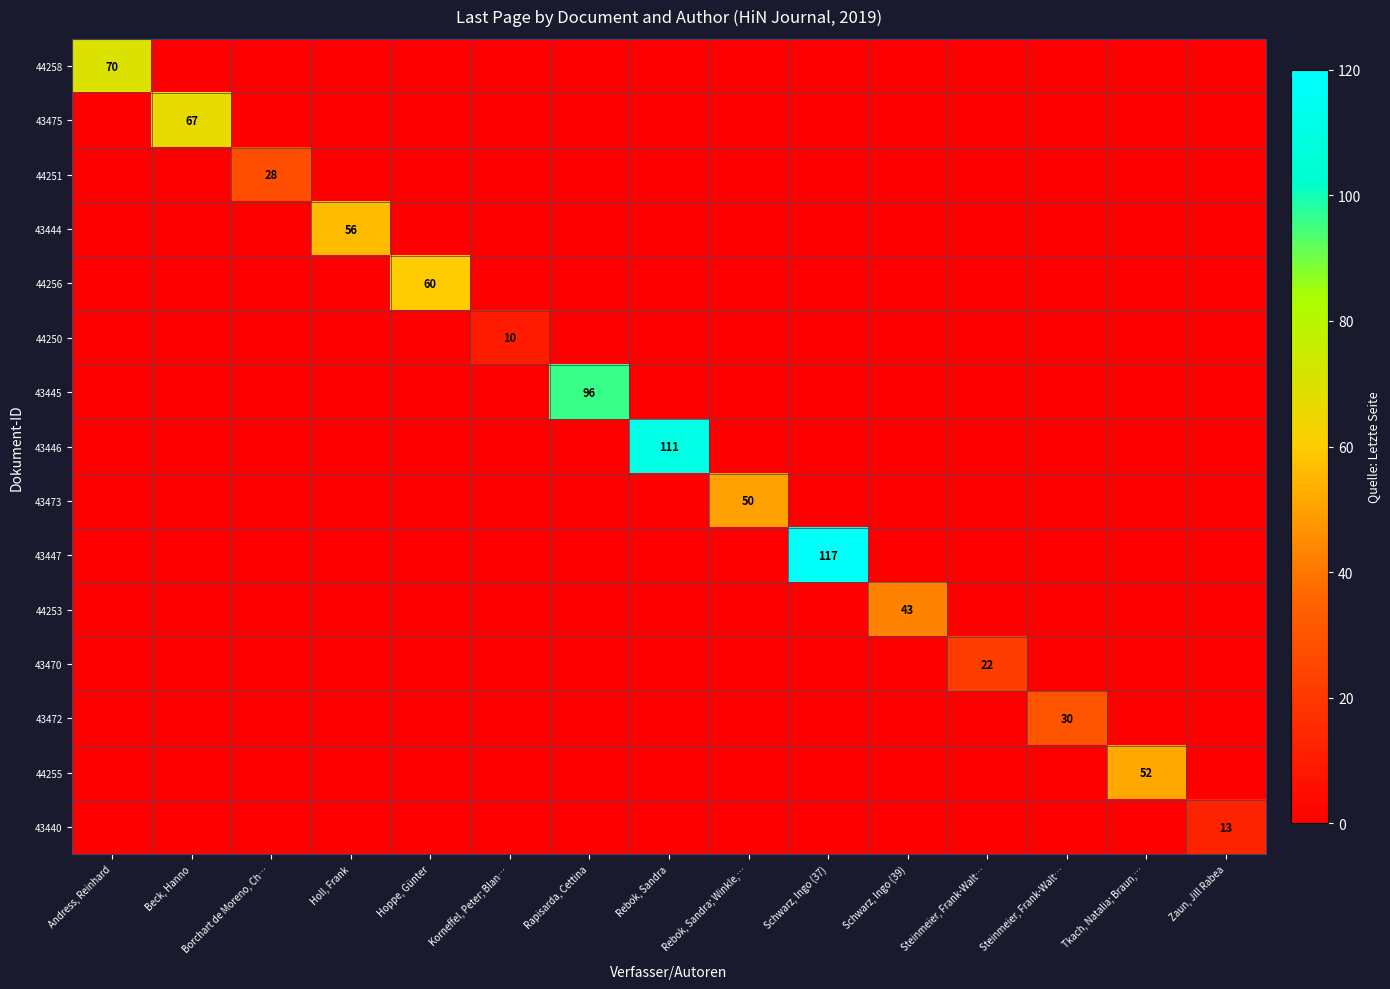

Count the number of data series in this chart.

15